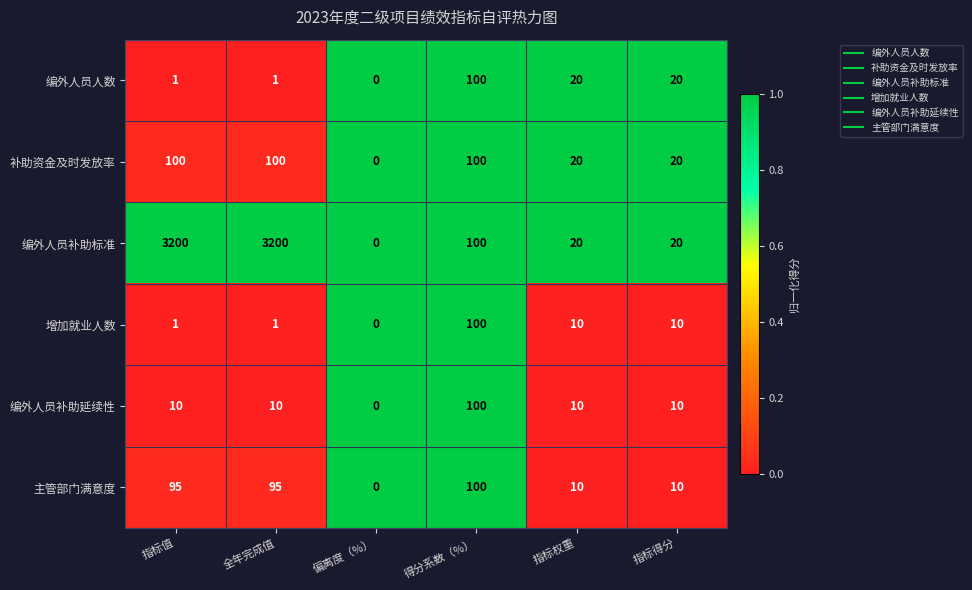

Which category has the highest value in the 主管部门满意度 series?

得分系数（%）